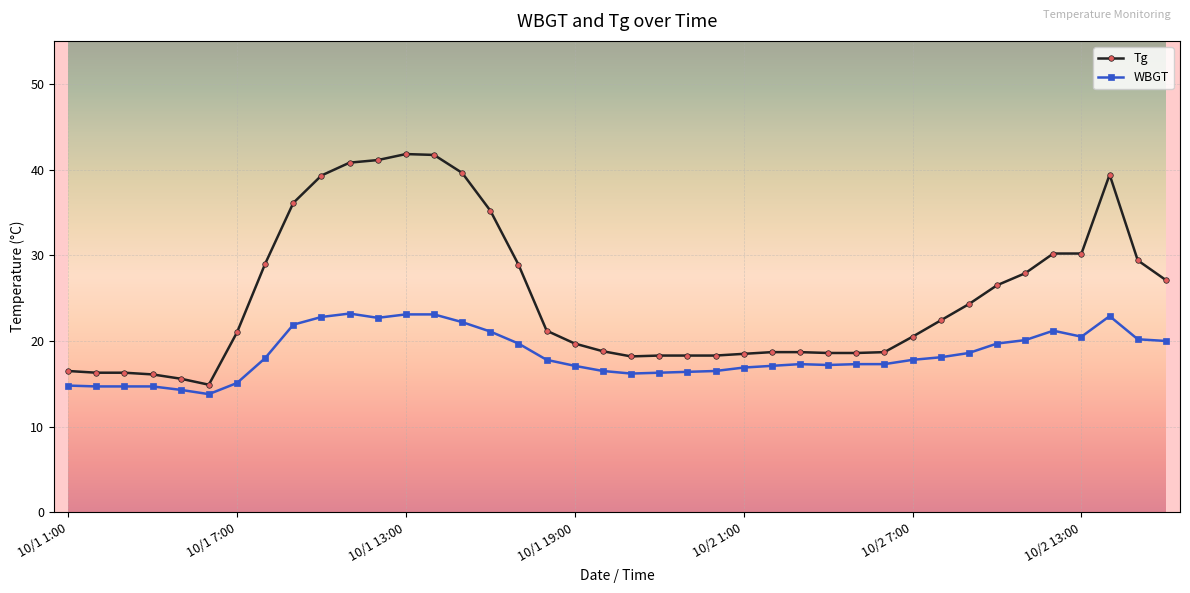

What is the minimum value for WBGT?

13.8